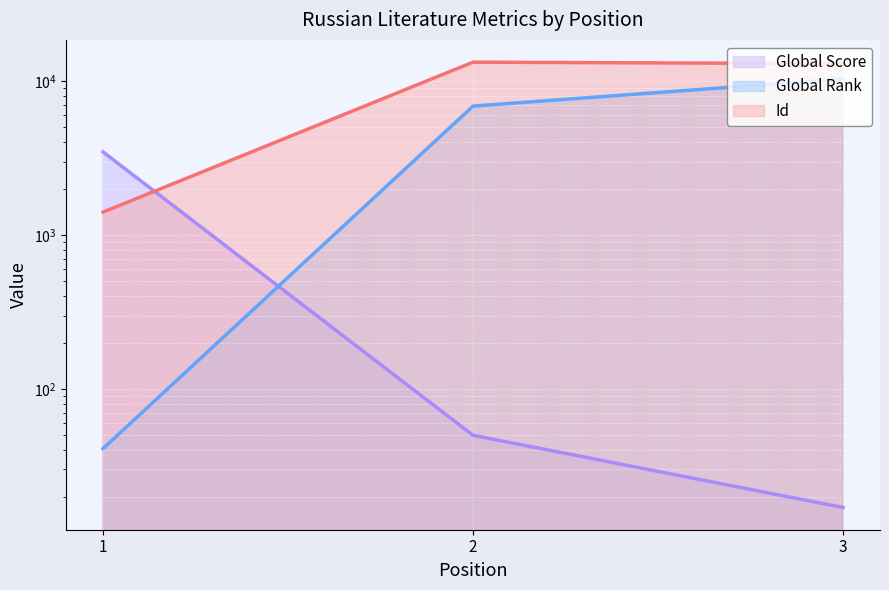

Where does the Id series first go above 12976?

2